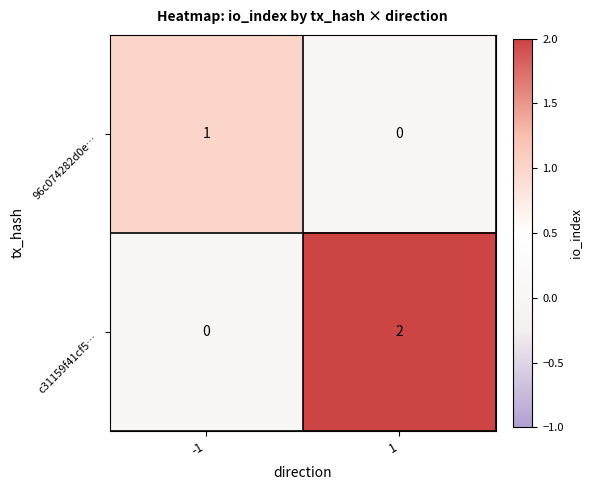

Reading right to left, transcribe all the data shown in this chart.

96c074282d0e…: 0	1
c31159f41cf5…: 2	0